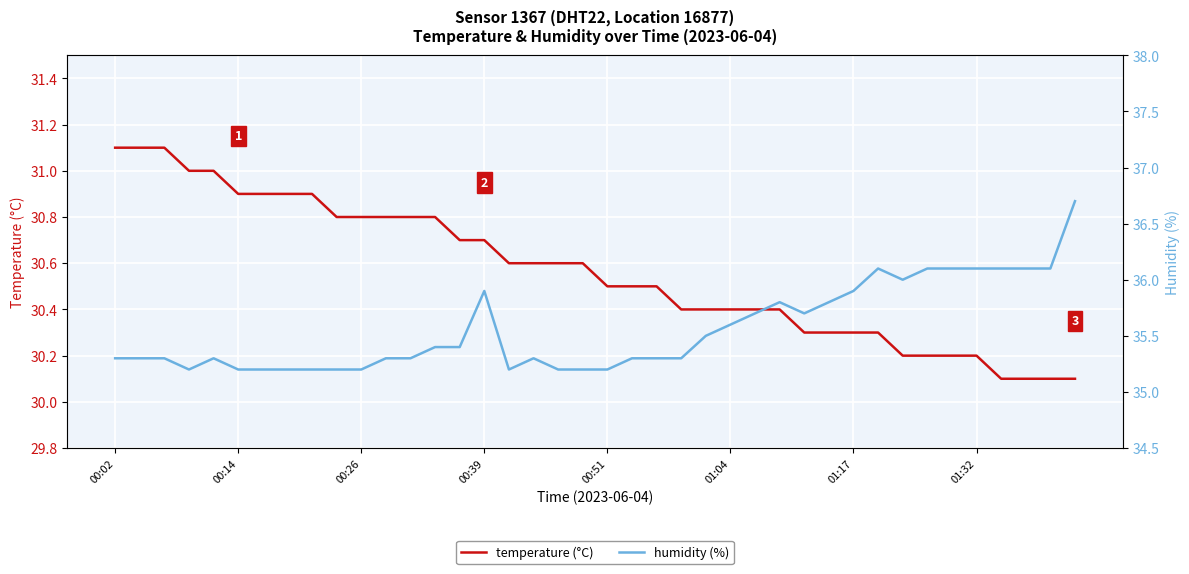

How many lines are shown in the chart?

2